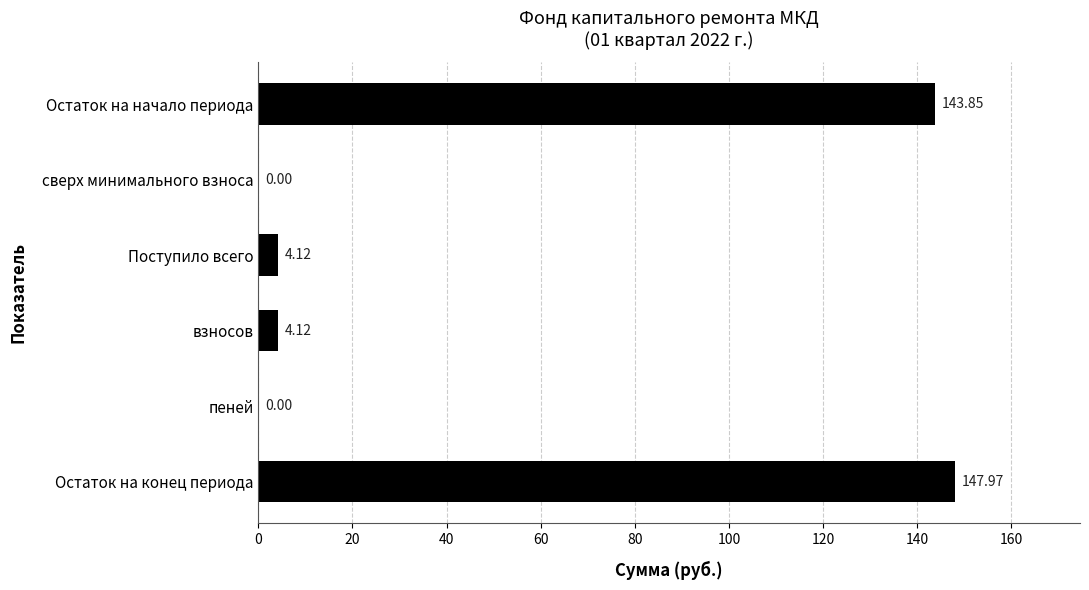

Which category has the highest value across all series?

Остаток на конец периода